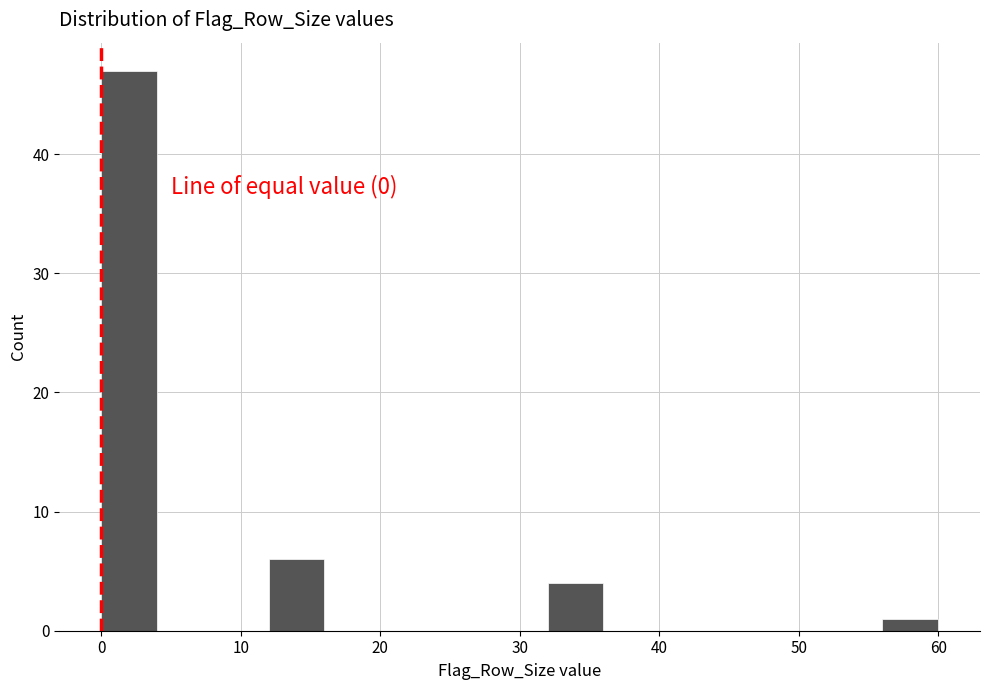

Over which range of the x-axis is the bar tallest?

0 to 4